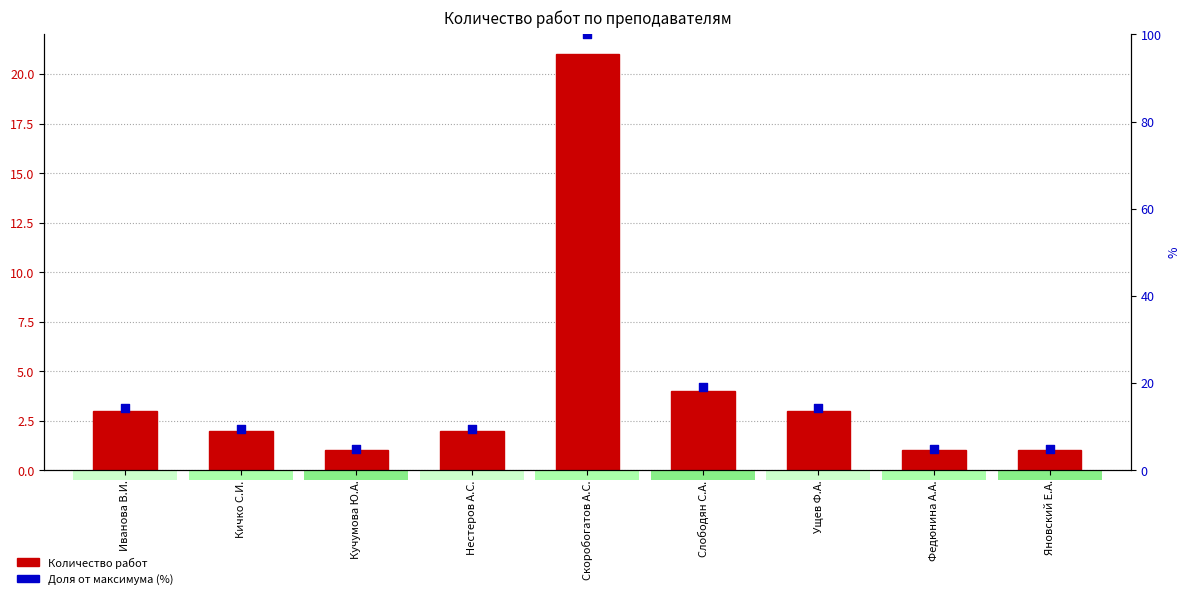

Which series has the widest spread of Y values?

Доля от максимума (%)